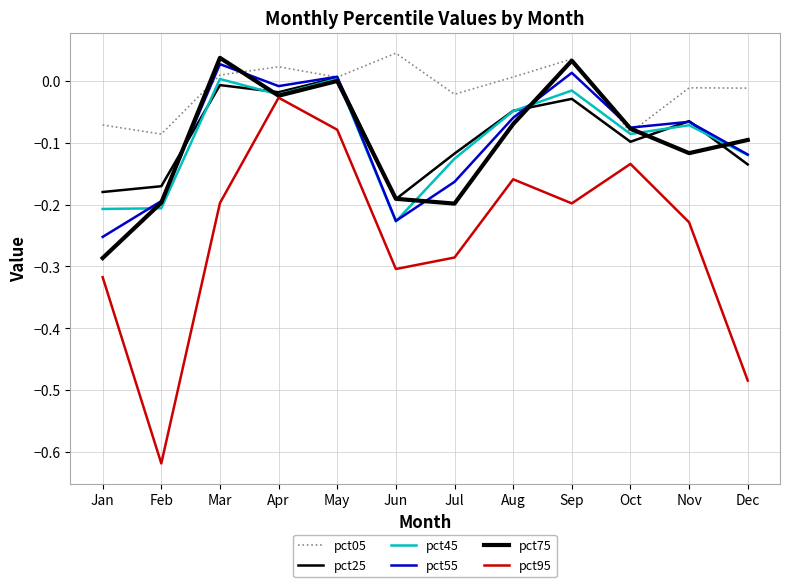

Reading left to right, what are all the values shown in this chart?

pct05: Jan=-0.1	Feb=-0.1	Mar=0.0	Apr=0.0	May=0.0	Jun=0.0	Jul=-0.0	Aug=0.0	Sep=0.0	Oct=-0.1	Nov=-0.0	Dec=-0.0
pct25: Jan=-0.2	Feb=-0.2	Mar=-0.0	Apr=-0.0	May=0.0	Jun=-0.2	Jul=-0.1	Aug=-0.0	Sep=-0.0	Oct=-0.1	Nov=-0.1	Dec=-0.1
pct45: Jan=-0.2	Feb=-0.2	Mar=0.0	Apr=-0.0	May=0.0	Jun=-0.2	Jul=-0.1	Aug=-0.0	Sep=-0.0	Oct=-0.1	Nov=-0.1	Dec=-0.1
pct55: Jan=-0.3	Feb=-0.2	Mar=0.0	Apr=-0.0	May=0.0	Jun=-0.2	Jul=-0.2	Aug=-0.1	Sep=0.0	Oct=-0.1	Nov=-0.1	Dec=-0.1
pct75: Jan=-0.3	Feb=-0.2	Mar=0.0	Apr=-0.0	May=-0.0	Jun=-0.2	Jul=-0.2	Aug=-0.1	Sep=0.0	Oct=-0.1	Nov=-0.1	Dec=-0.1
pct95: Jan=-0.3	Feb=-0.6	Mar=-0.2	Apr=-0.0	May=-0.1	Jun=-0.3	Jul=-0.3	Aug=-0.2	Sep=-0.2	Oct=-0.1	Nov=-0.2	Dec=-0.5